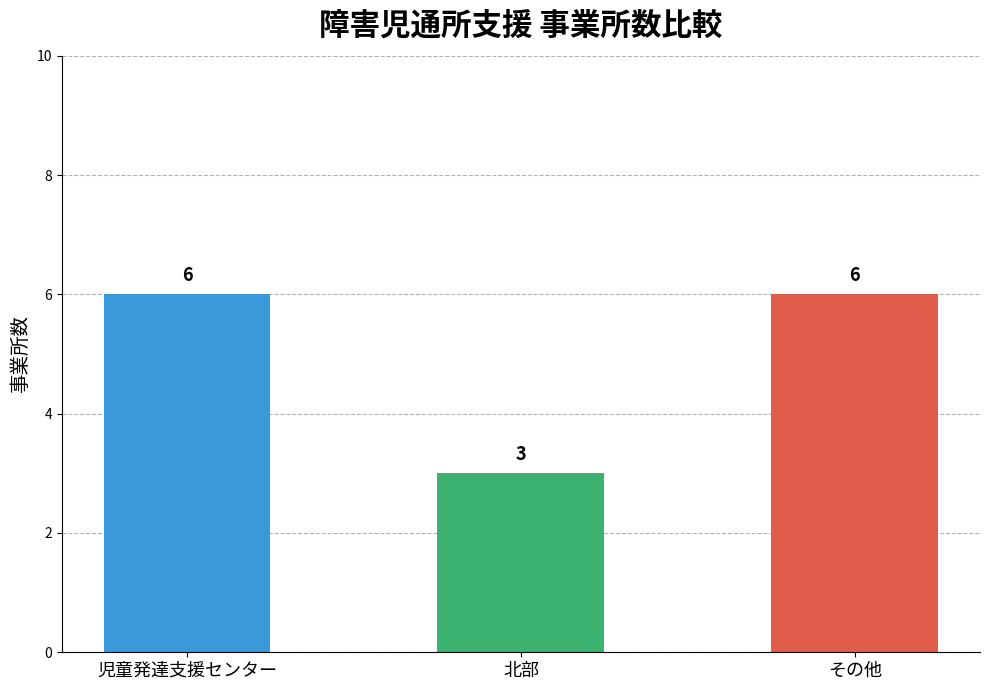

What is the sum of all values?

15